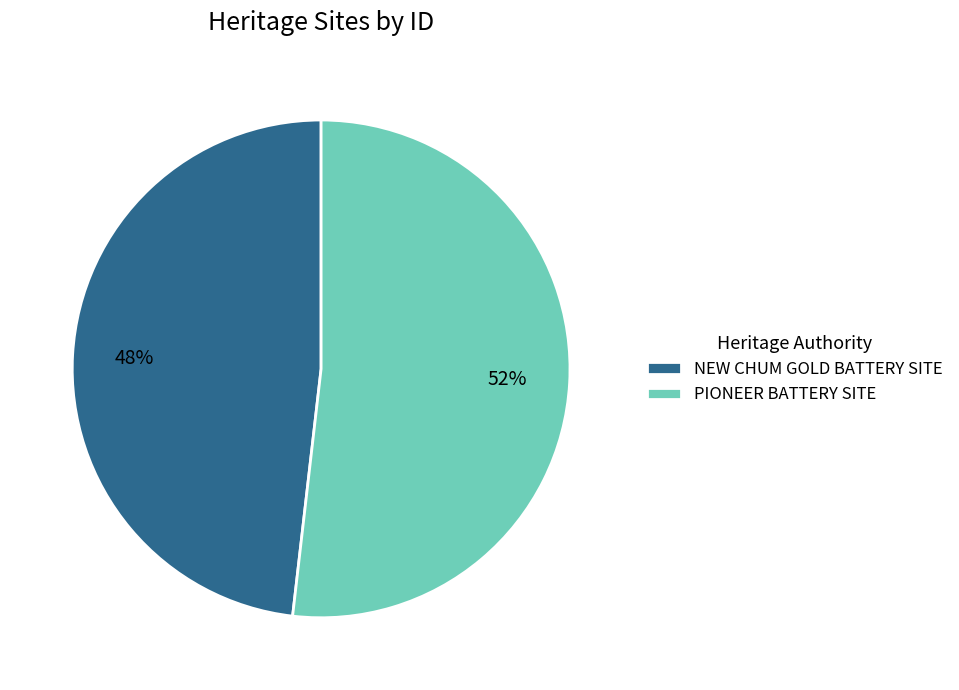

To the nearest percent, what is the difference between the largest and smallest slice percentages?

4%